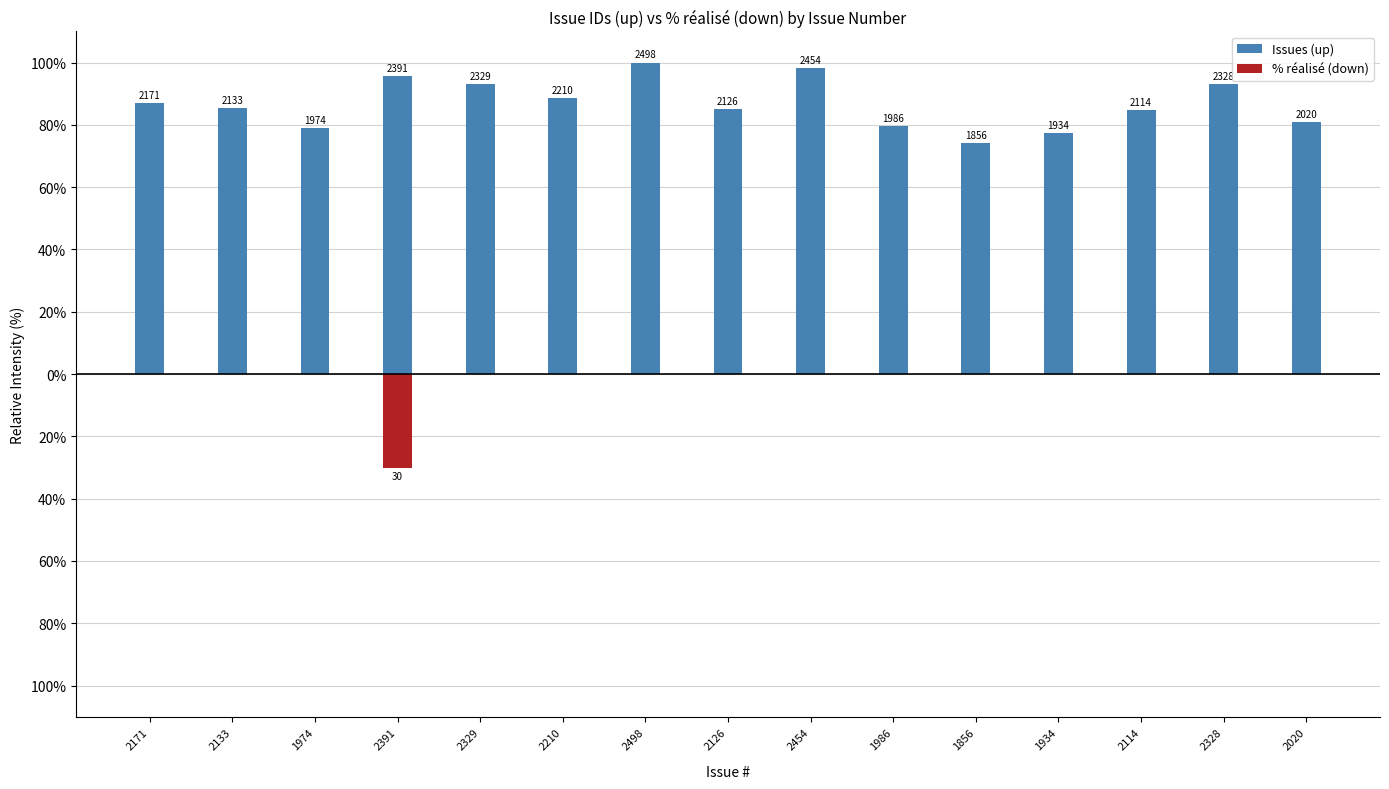

What are all the series names shown in the legend?

Issues (up), % réalisé (down)